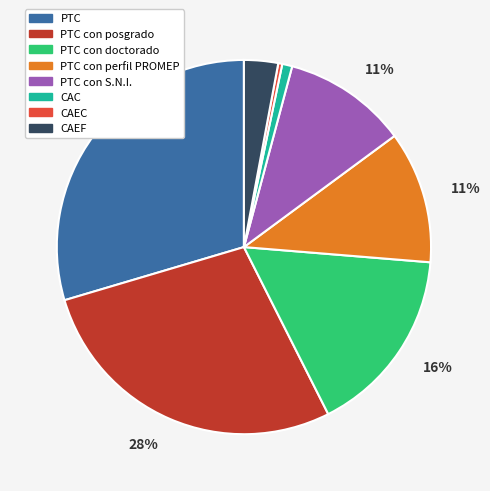

Is there a majority slice in this chart?

No